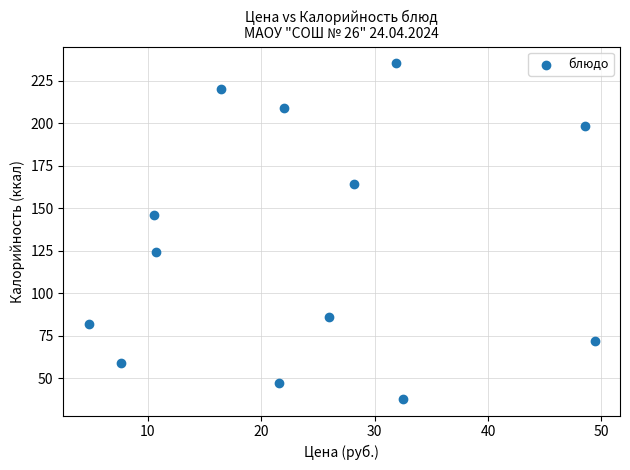

What is the range of Y values (max minus min)?

197